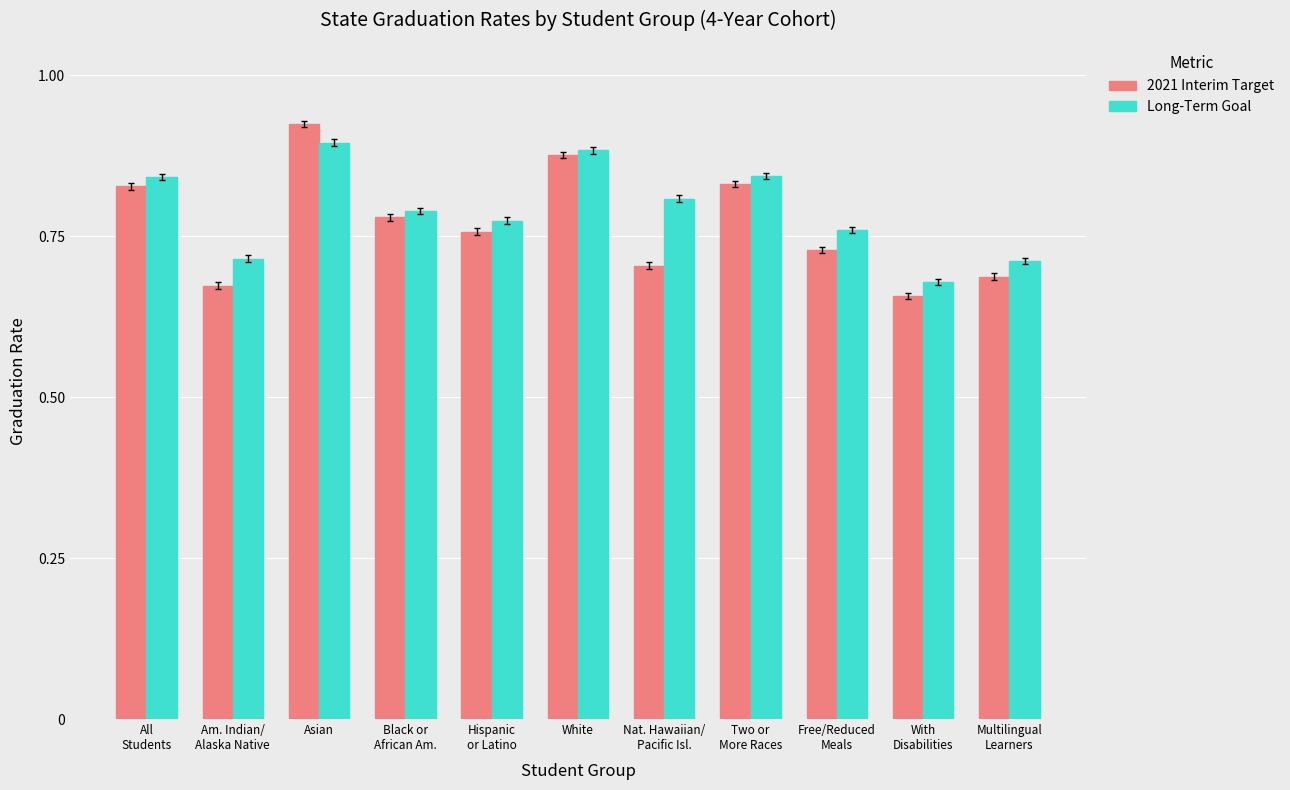

Which category has the lowest value across all series?

With
Disabilities